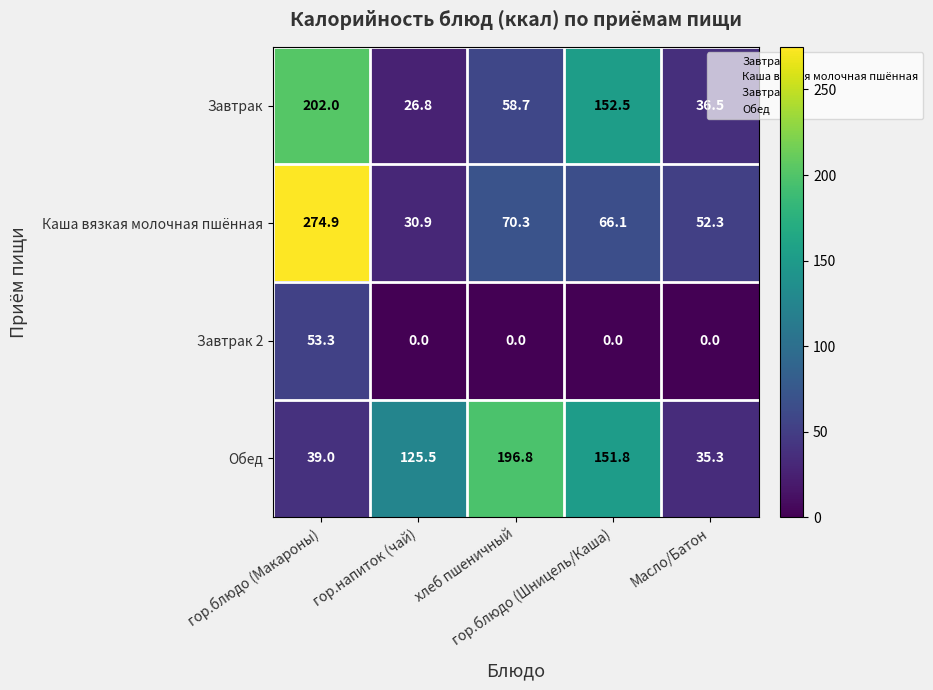

What is the average value of the Завтрак 2 series?

10.7